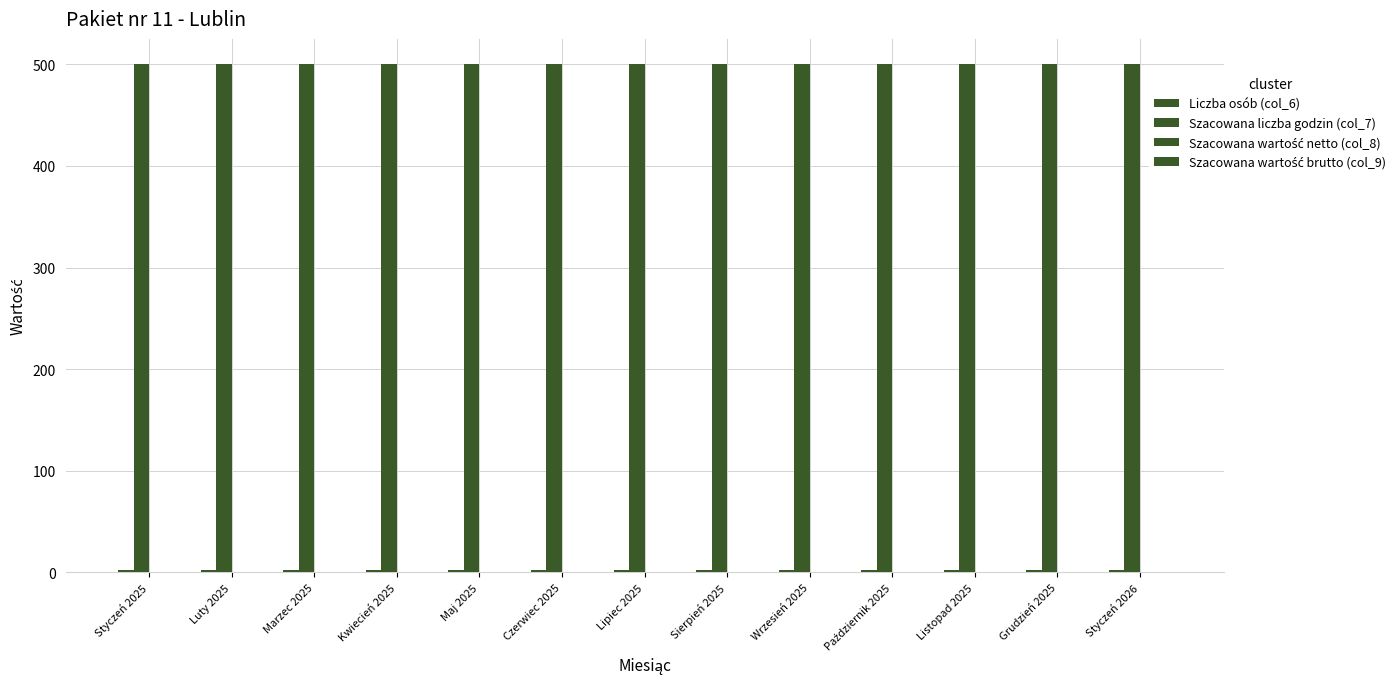

Are the bars grouped side by side (vs. stacked)?

Yes